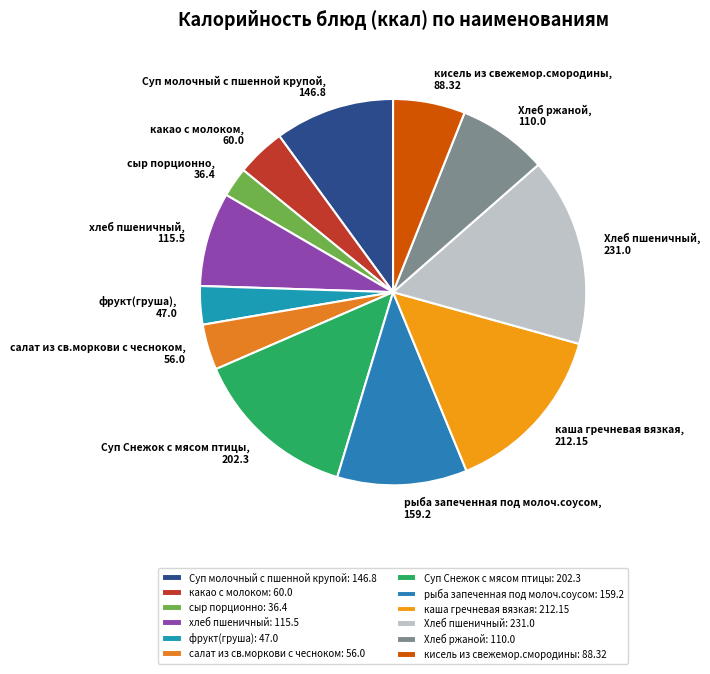

Do какао с молоком and рыба запеченная под молоч.соусом together represent more than half of the pie?

No